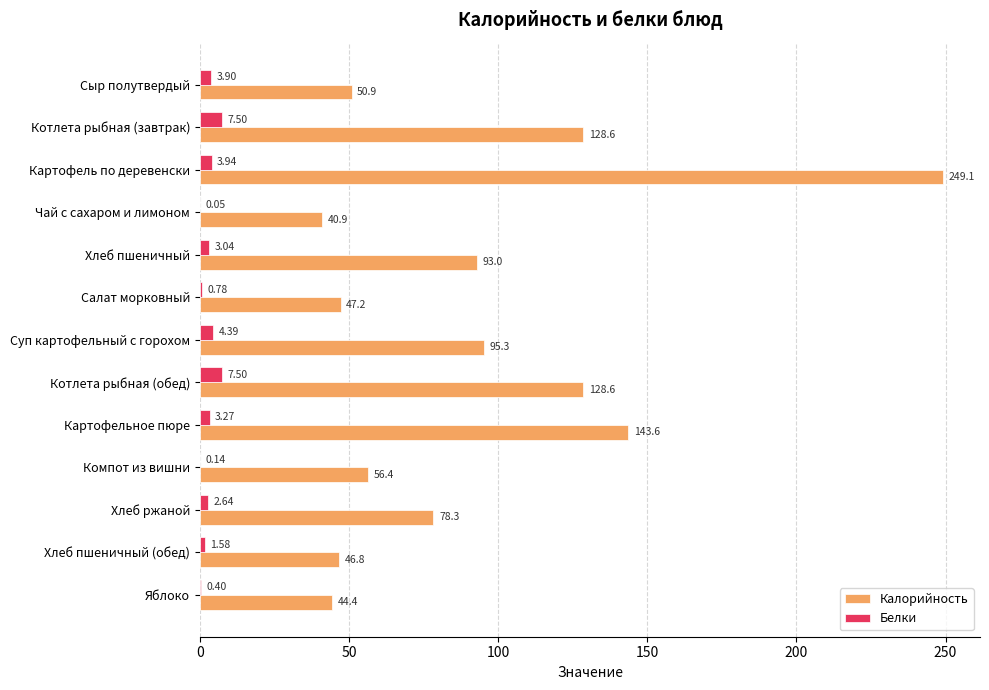

What are all the series names shown in the legend?

Калорийность, Белки